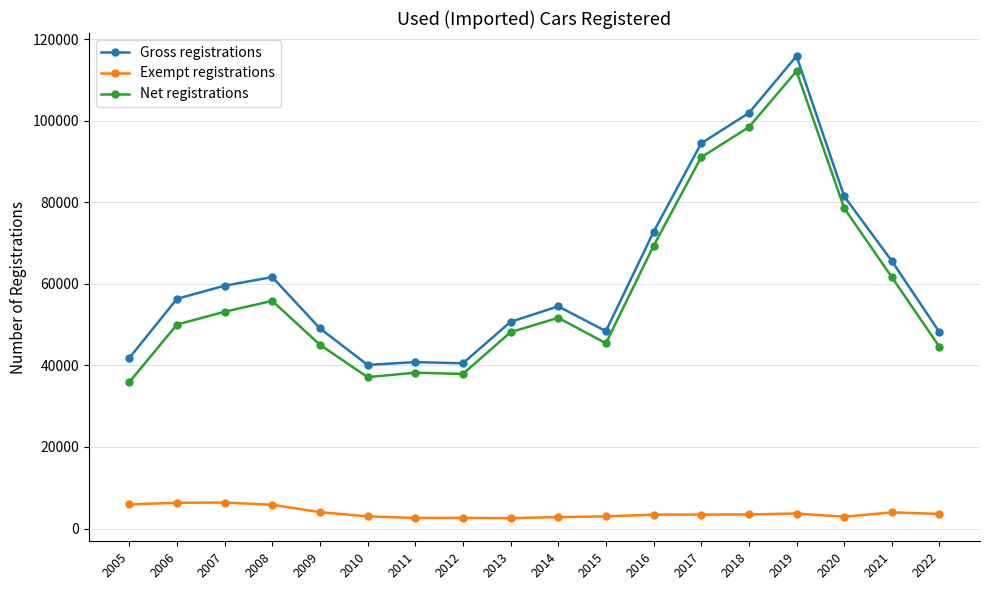

True or false: Net registrations and Exempt registrations intersect in this chart.

False